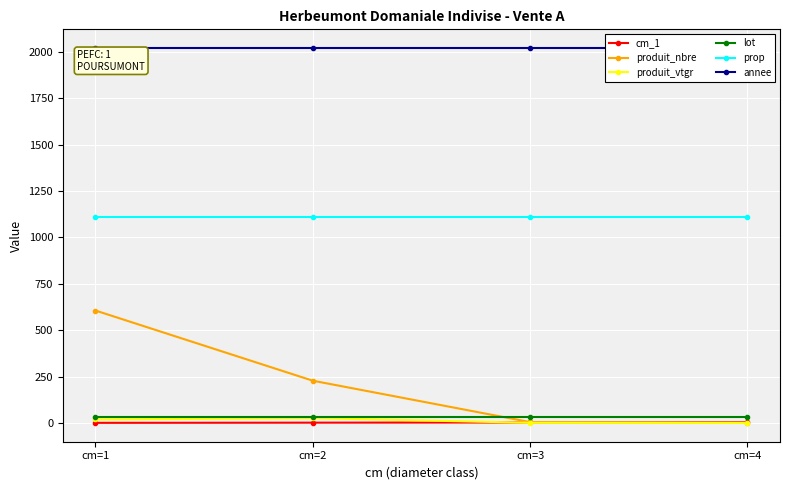

What is the spread (max minus min) of values at cm=2?

2018.0